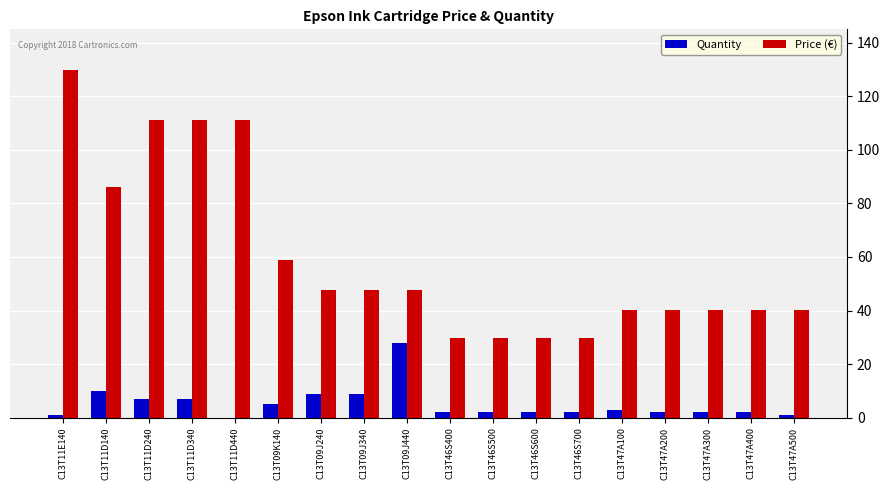

What is the highest value of the Quantity series?

28.0